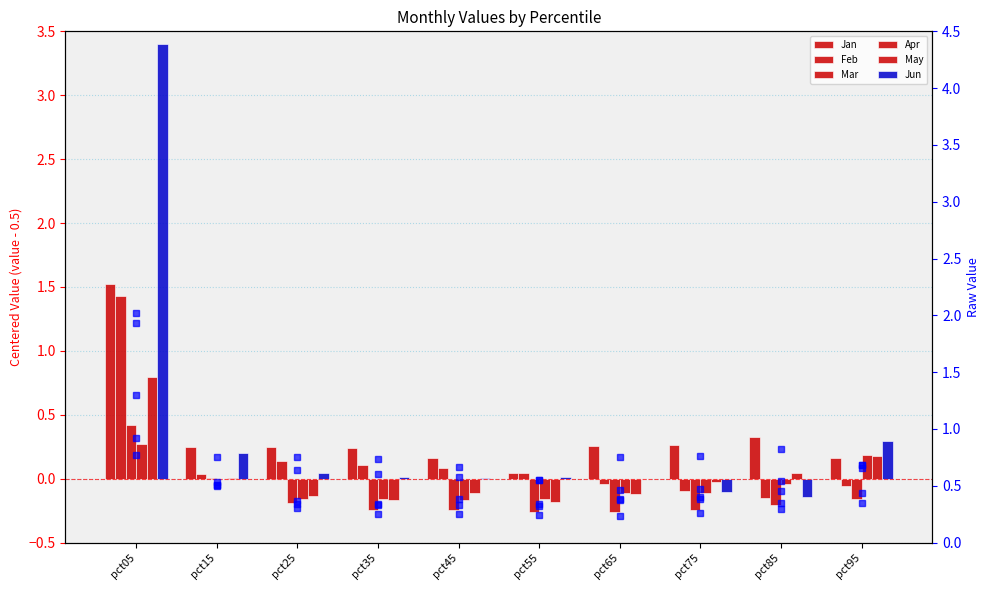

Reading right to left, list all the values displayed in this chart.

Jan: pct95=0.7	pct85=0.8	pct75=0.8	pct65=0.8	pct55=0.5	pct45=0.7	pct35=0.7	pct25=0.7	pct15=0.7	pct05=2.0
Feb: pct95=-0.1	pct85=-0.1	pct75=-0.1	pct65=-0.0	pct55=0.0	pct45=0.1	pct35=0.1	pct25=0.1	pct15=0.0	pct05=1.4
Mar: pct95=-0.2	pct85=-0.2	pct75=-0.2	pct65=-0.3	pct55=-0.3	pct45=-0.2	pct35=-0.2	pct25=-0.2	pct15=0.0	pct05=0.4
Apr: pct95=0.2	pct85=-0.0	pct75=-0.1	pct65=-0.1	pct55=-0.2	pct45=-0.2	pct35=-0.2	pct25=-0.2	pct15=-0.0	pct05=0.3
May: pct95=0.2	pct85=0.0	pct75=-0.0	pct65=-0.1	pct55=-0.2	pct45=-0.1	pct35=-0.2	pct25=-0.1	pct15=0.0	pct05=0.8
Jun: pct95=0.3	pct85=-0.1	pct75=-0.1	pct65=-0.0	pct55=0.0	pct45=0.0	pct35=0.0	pct25=0.0	pct15=0.2	pct05=3.4